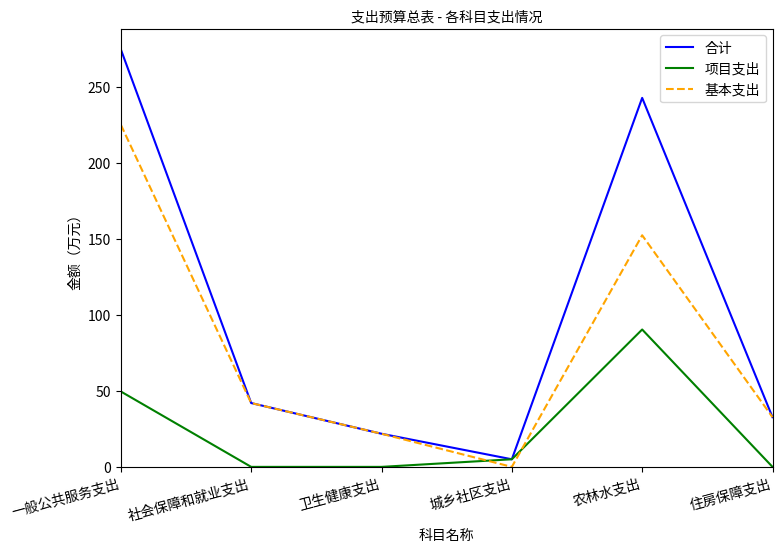

True or false: 基本支出 and 项目支出 intersect in this chart.

True